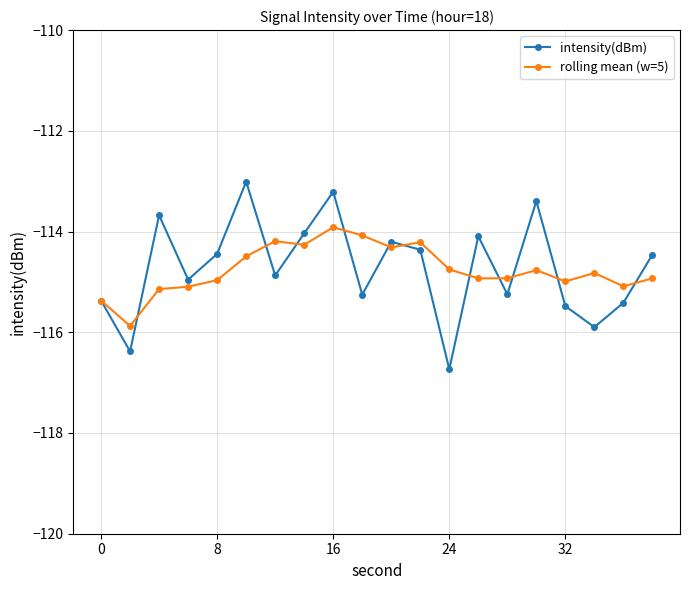

What is the value of the rolling mean (w=5) point at the 12th from the left?

-114.2